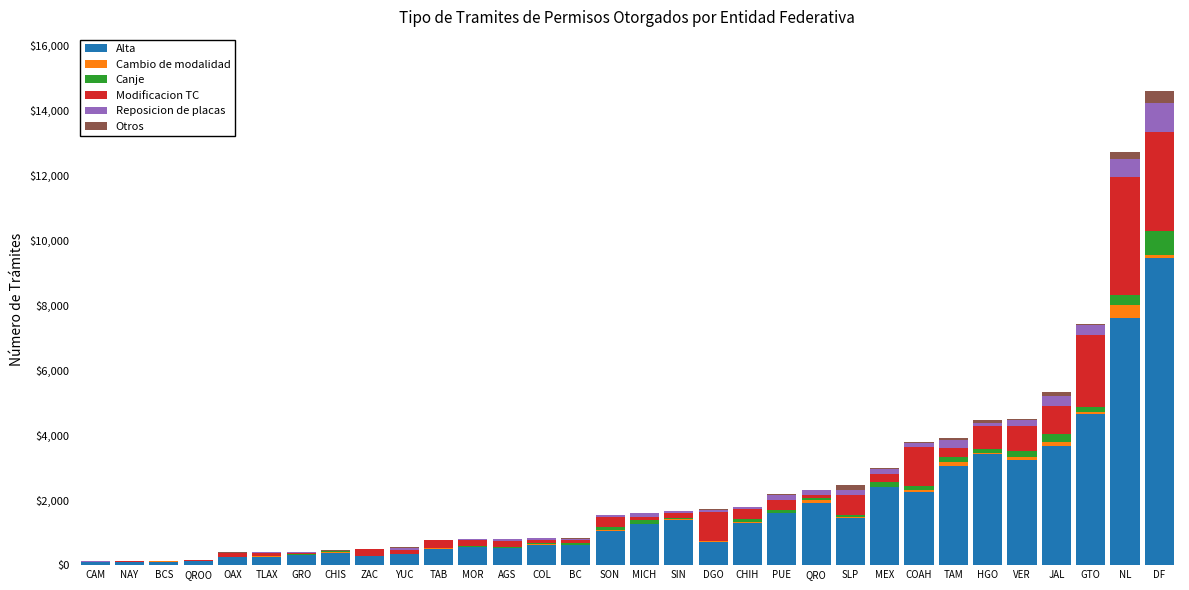

Which category has the highest value in the Alta series?

DF